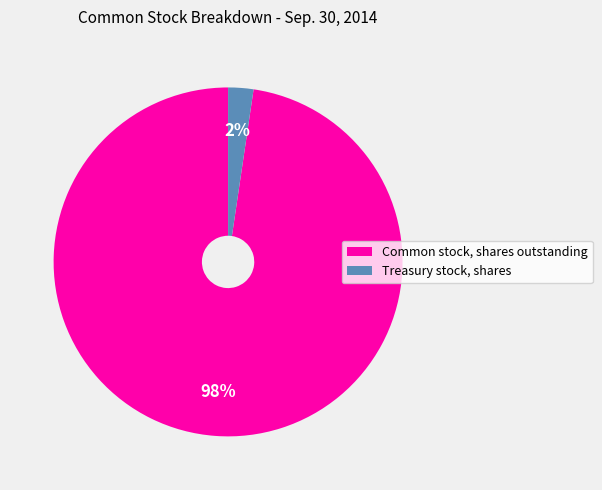

Does Common stock, shares outstanding account for over 50% of the chart?

Yes